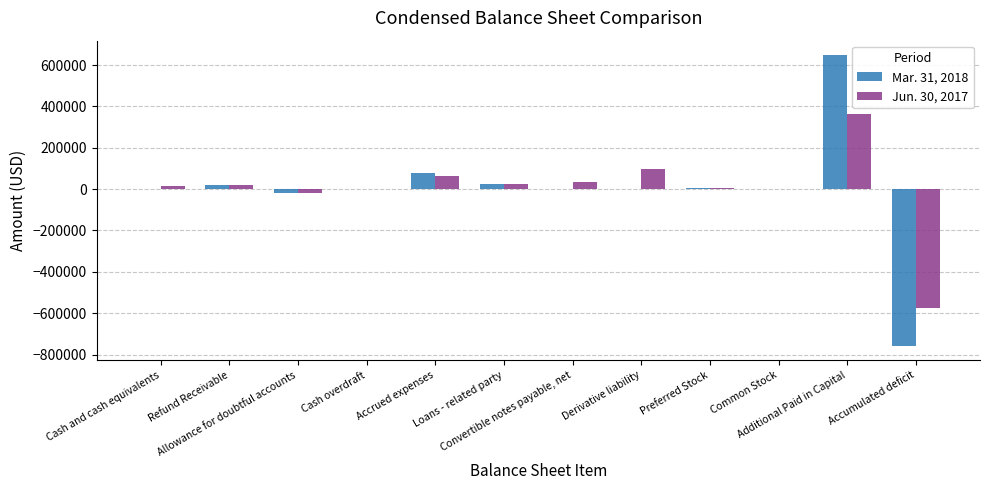

Count the number of categories in the chart.

12